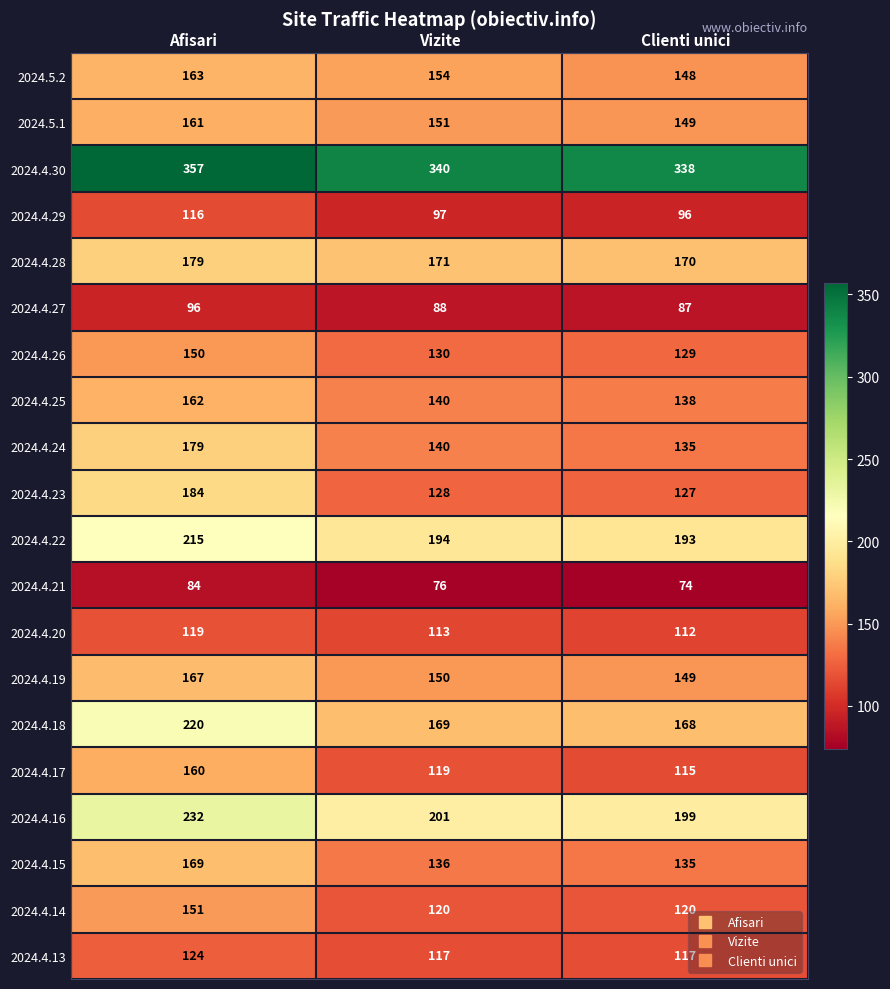

List the labels in order of 2024.5.2 value, largest first.

Afisari, Vizite, Clienti unici